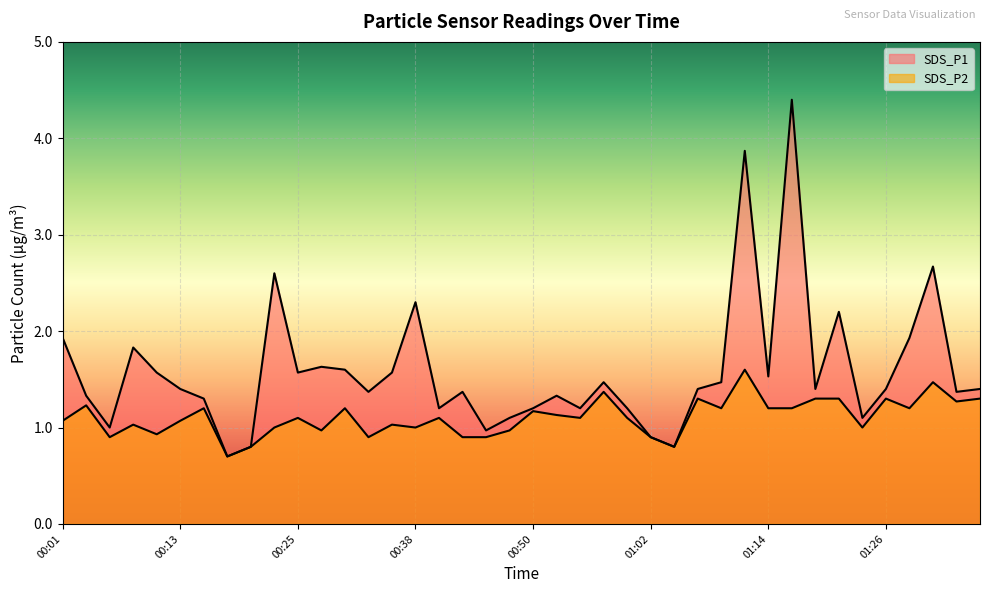

Reading left to right, what are all the values shown in this chart?

SDS_P1: 1.9	1.3	1.0	1.8	1.6	1.4	1.3	0.7	0.8	2.6	1.6	1.6	1.6	1.4	1.6	2.3	1.2	1.4	1.0	1.1	1.2	1.3	1.2	1.5	1.2	0.9	0.8	1.4	1.5	3.9	1.5	4.4	1.4	2.2	1.1	1.4	1.9	2.7	1.4	1.4
SDS_P2: 1.1	1.2	0.9	1.0	0.9	1.1	1.2	0.7	0.8	1.0	1.1	1.0	1.2	0.9	1.0	1.0	1.1	0.9	0.9	1.0	1.2	1.1	1.1	1.4	1.1	0.9	0.8	1.3	1.2	1.6	1.2	1.2	1.3	1.3	1.0	1.3	1.2	1.5	1.3	1.3